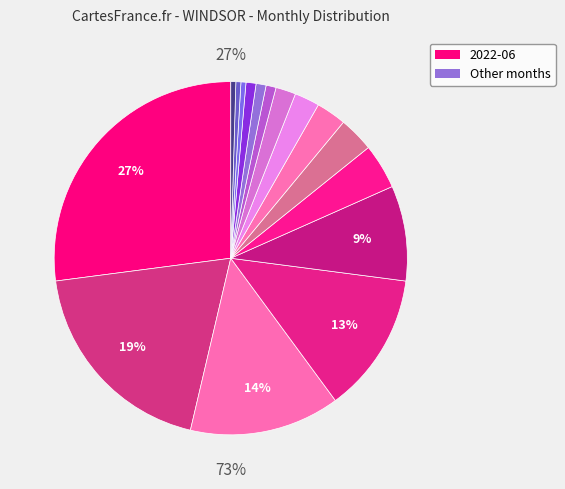

Does 2022-06 account for over 50% of the chart?

No